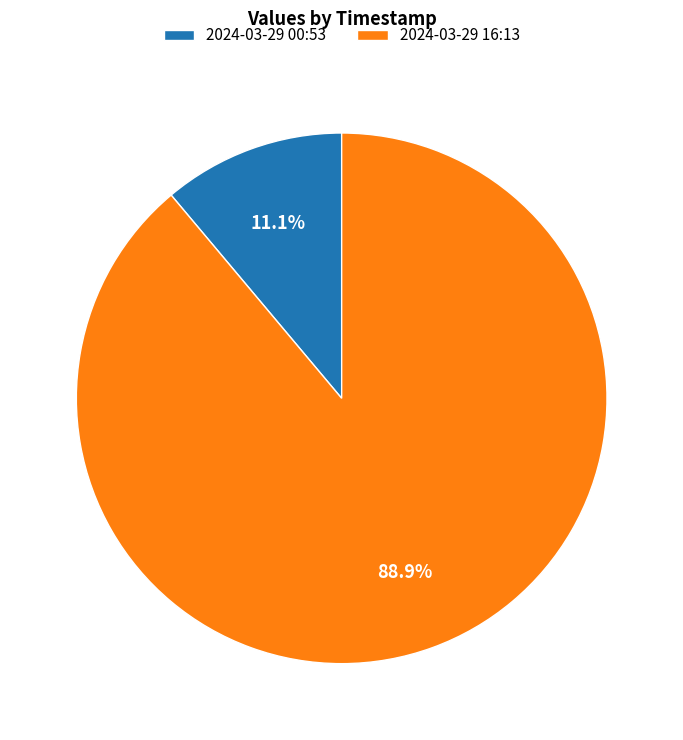

Combined, do 2024-03-29 00:53 and 2024-03-29 16:13 account for over 50%?

Yes